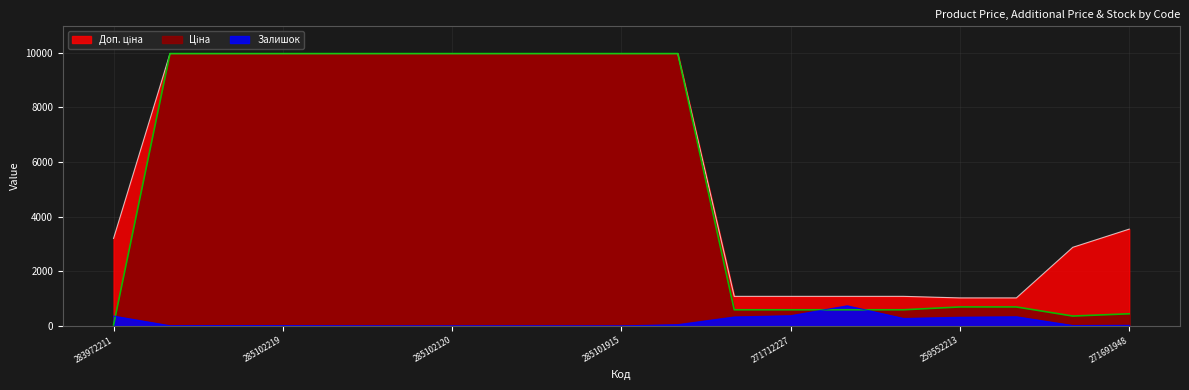

At which label does Доп. ціна reach its peak?

285101569